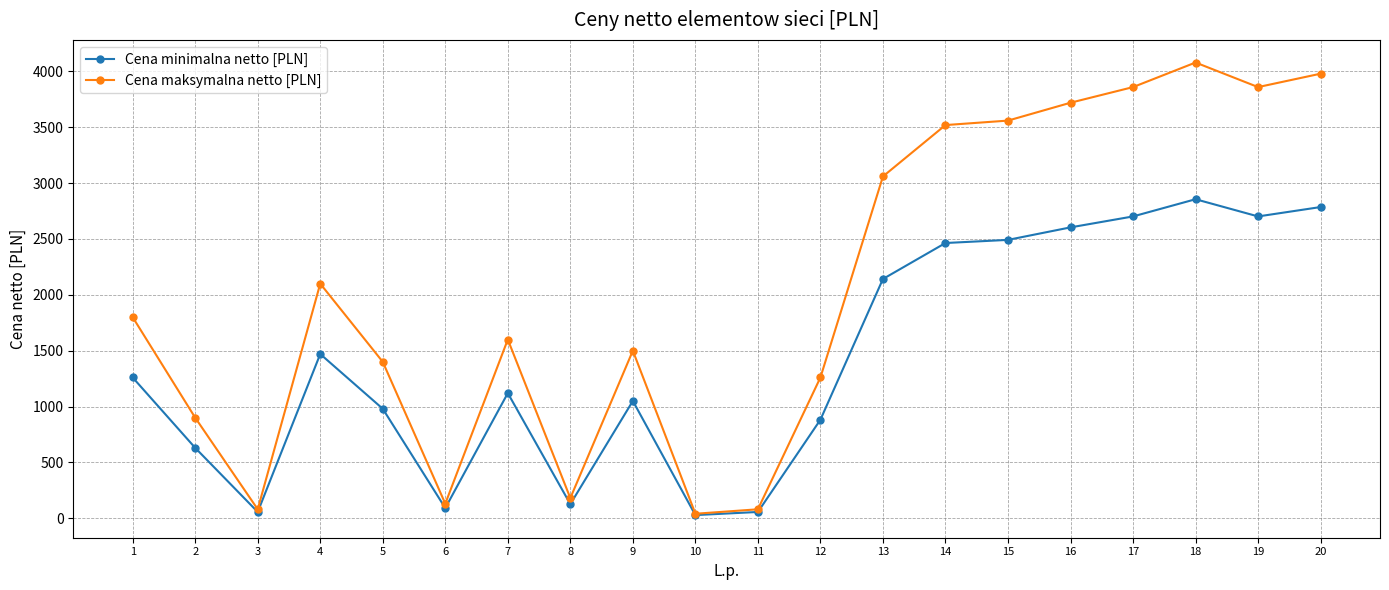

Between 3 and 12, which series saw the biggest shift?

Cena maksymalna netto [PLN]